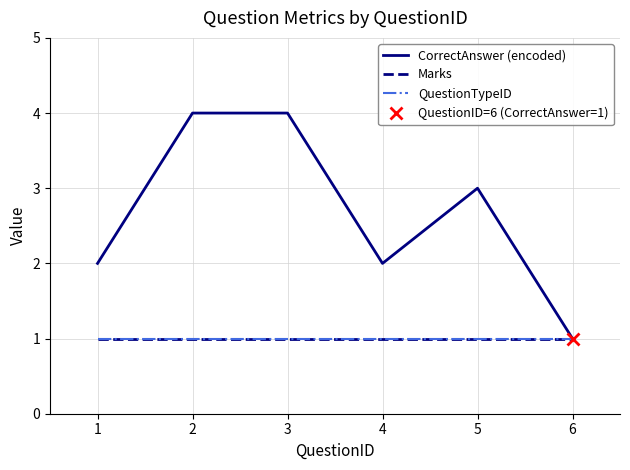

Which series has the largest range (max minus min)?

CorrectAnswer (encoded)